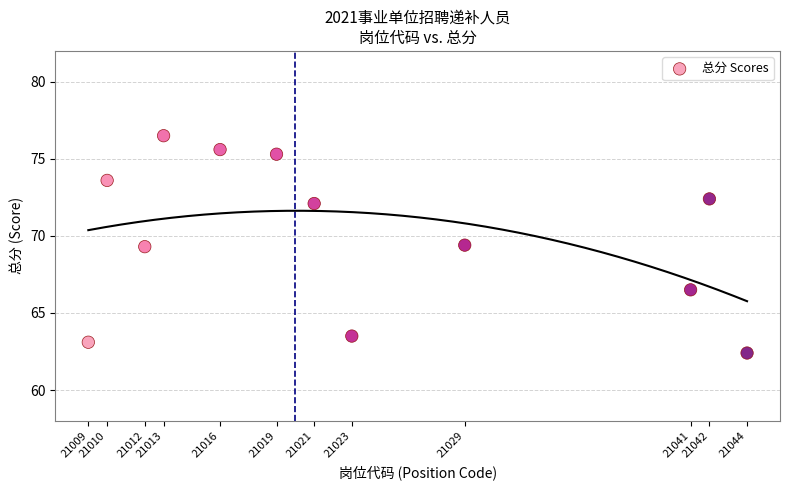

What is the range of Y values (max minus min)?

14.1